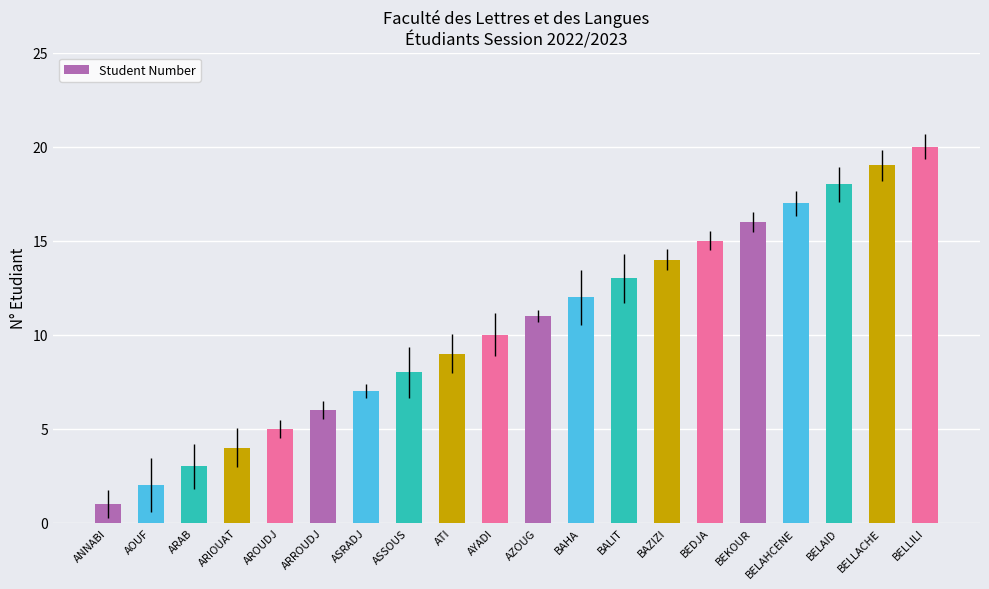

At which category does the chart reach its minimum across all series?

ANNABI